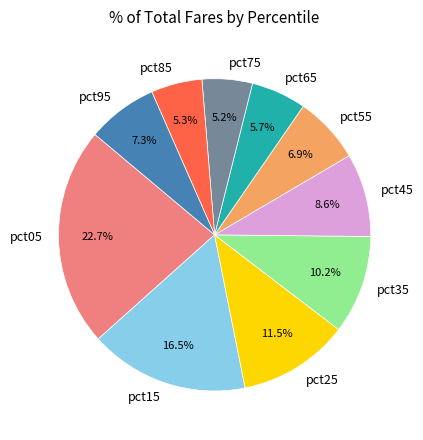

How many segments does this pie chart have?

10